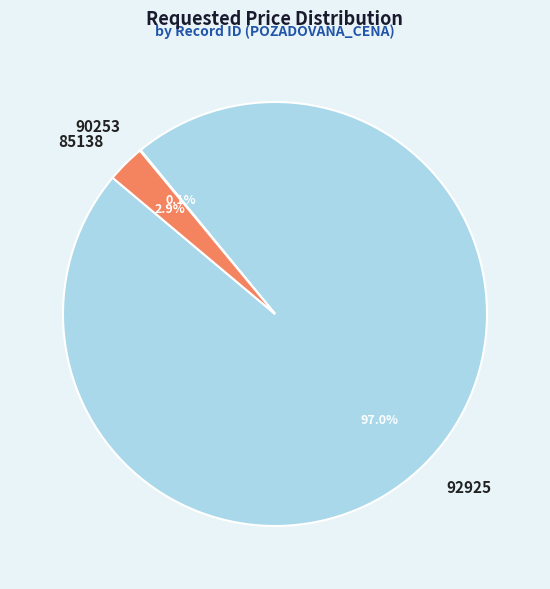

Does 92925 represent more than half of the total?

Yes